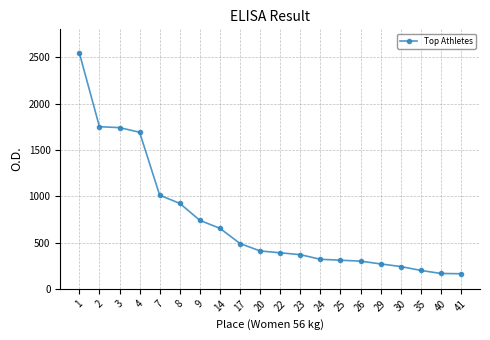

What is the value of the 12th point from the left?

370